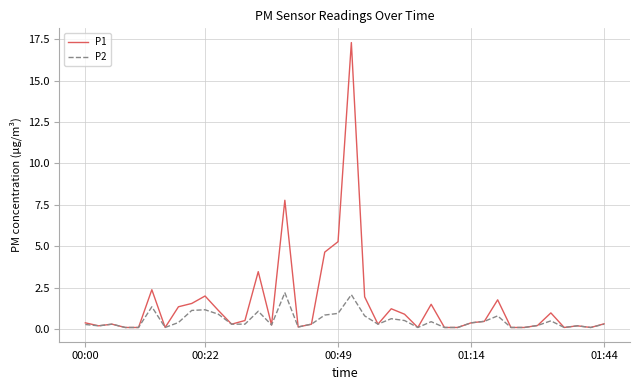

Which series has the largest range (max minus min)?

P1